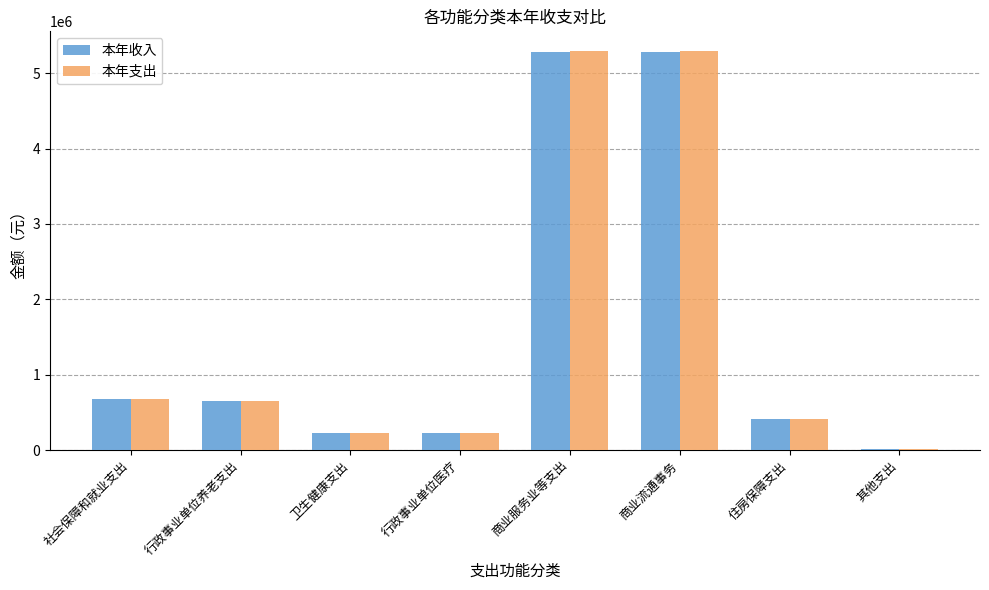

At which category does the chart reach its minimum across all series?

其他支出